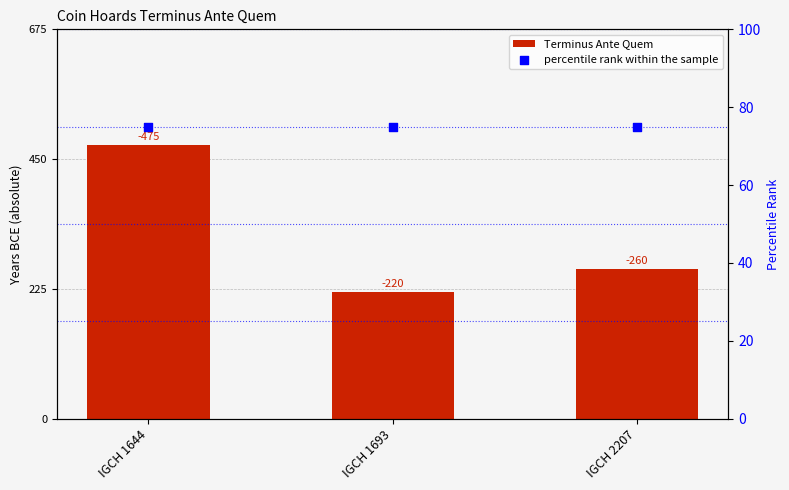

At which category is the sum across all series the highest?

IGCH 1644